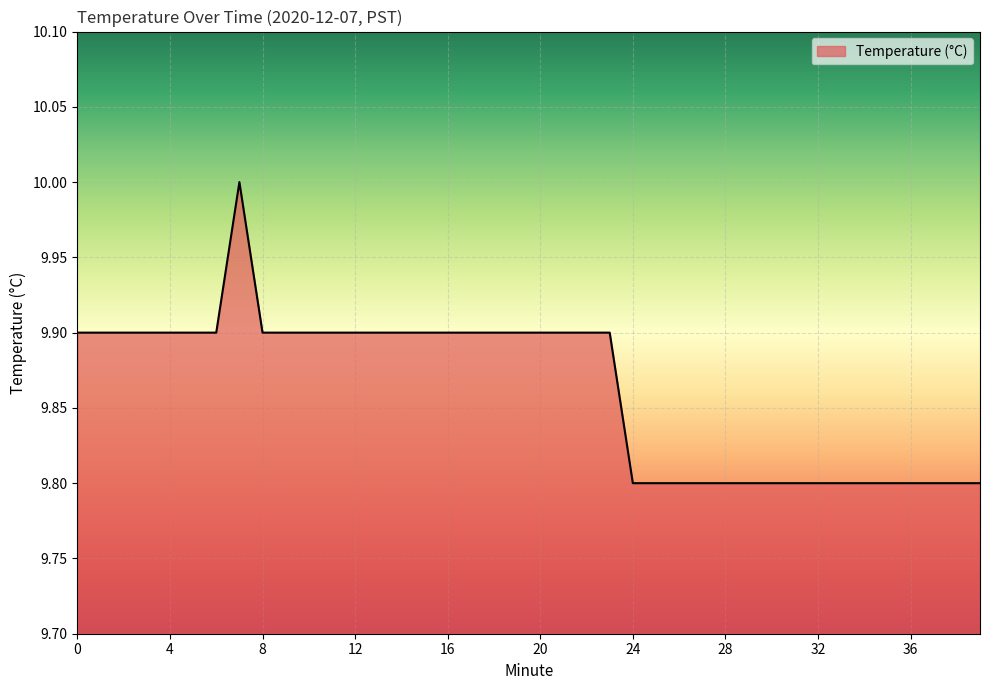

What is the average value?

9.9